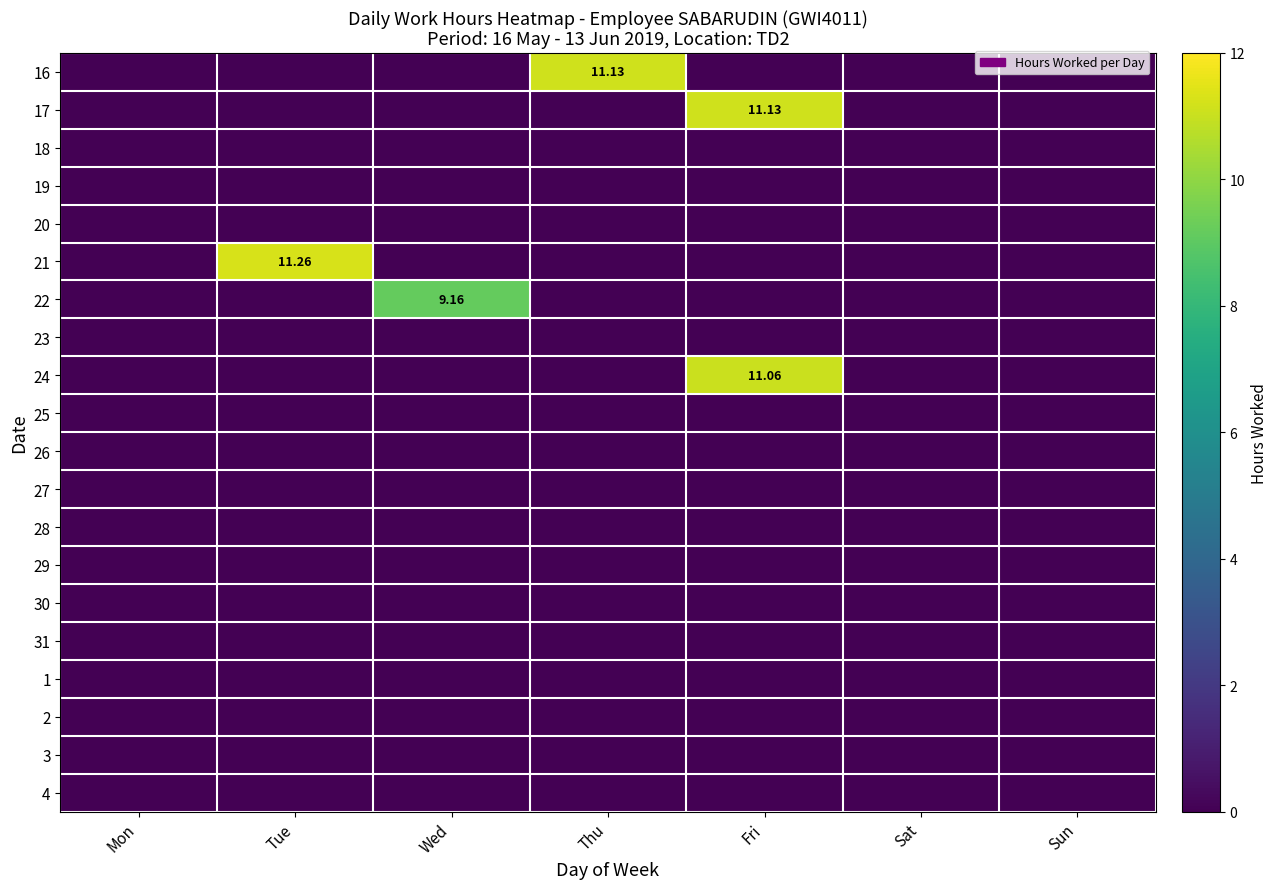

Where is 20 nearest to the value 0?

Mon